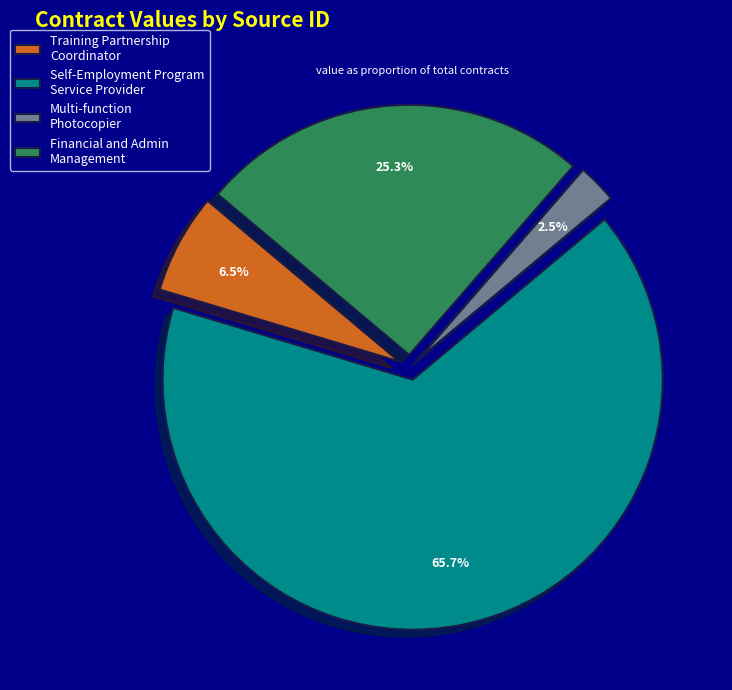

Which category has the biggest portion of the pie?

Self-Employment Program Service Provider